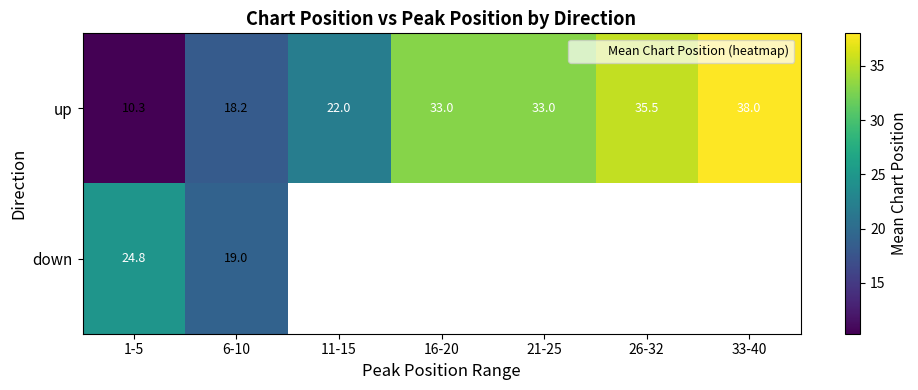

What is the difference between the maximum and minimum values in the up series?

27.7